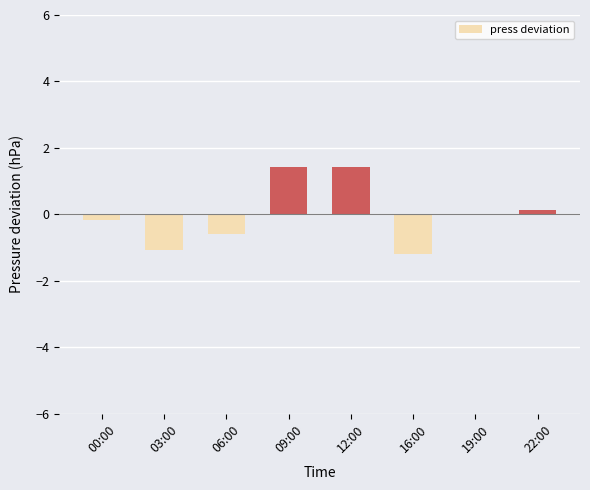

What is the maximum value shown in the chart?

1.4